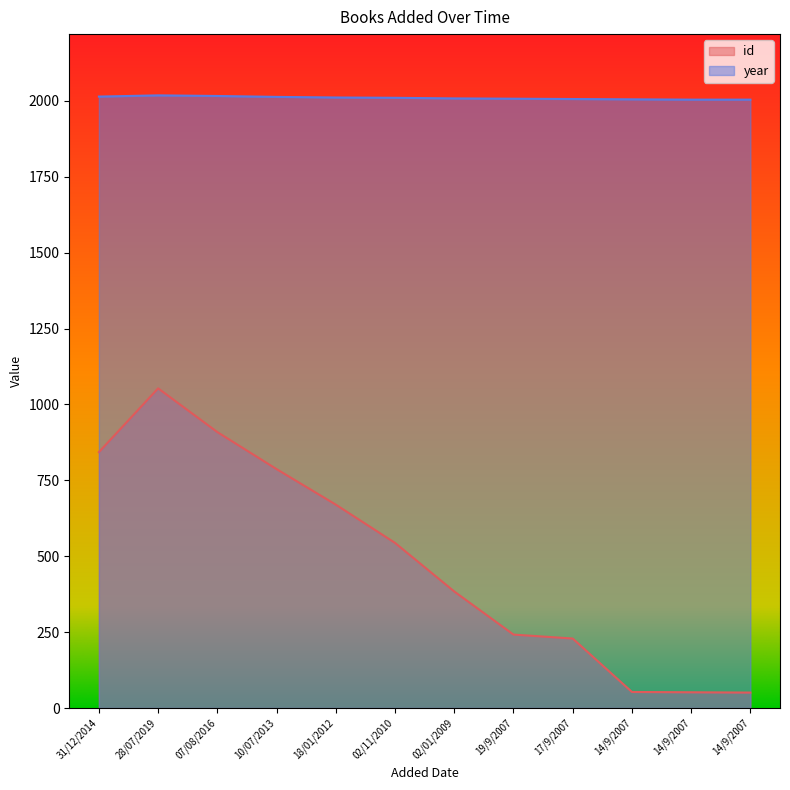

At which category does the chart reach its peak across all series?

28/07/2019